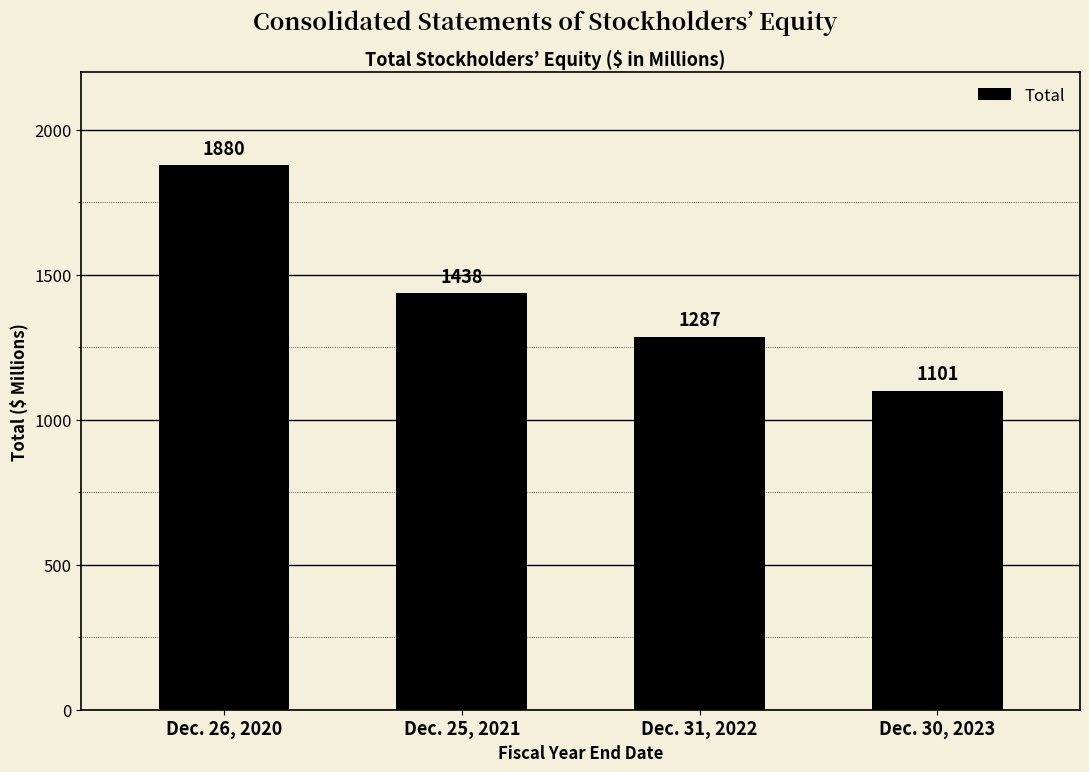

What is the label of the 4th bar from the right?

Dec. 26, 2020